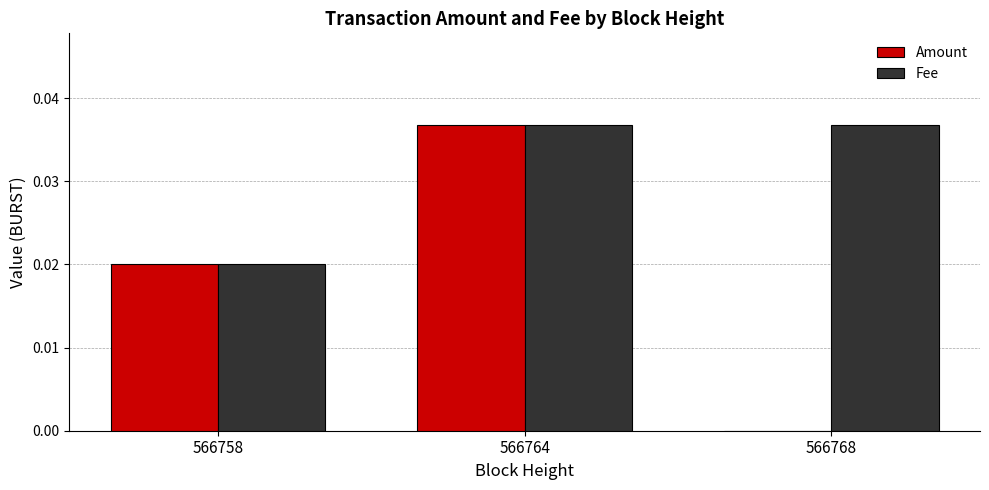

At which category is the sum across all series the highest?

566764